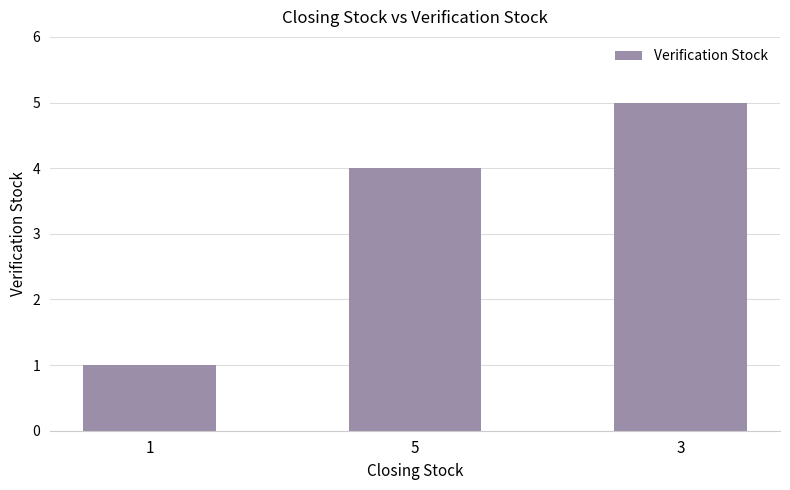

What is the approximate value at 5?

4